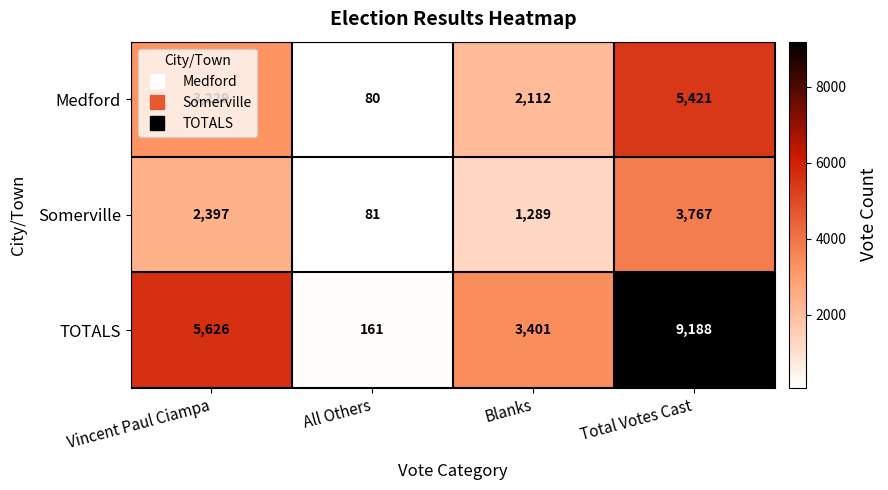

How many Somerville values are between 1289 and 3767?

3